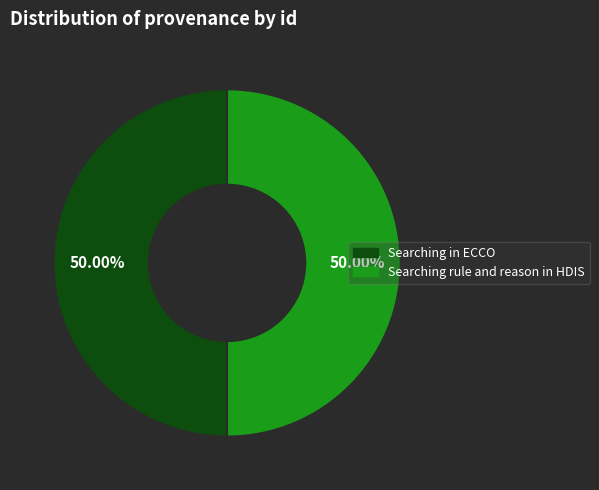

What is the ratio of the value at Searching rule and reason in HDIS to the value at Searching in ECCO?

1.0